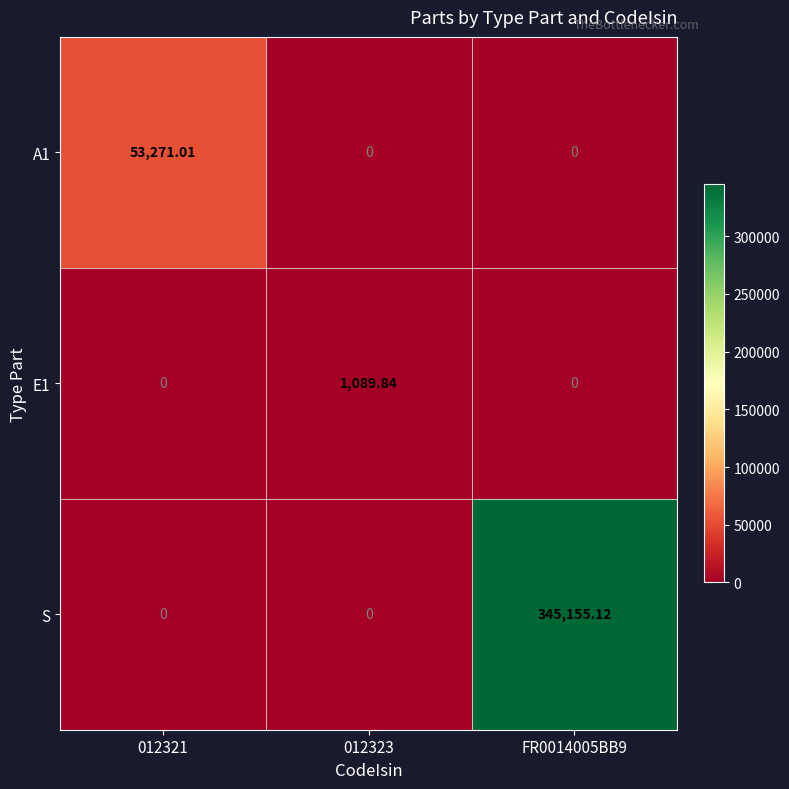

Which series has the largest range (max minus min)?

S